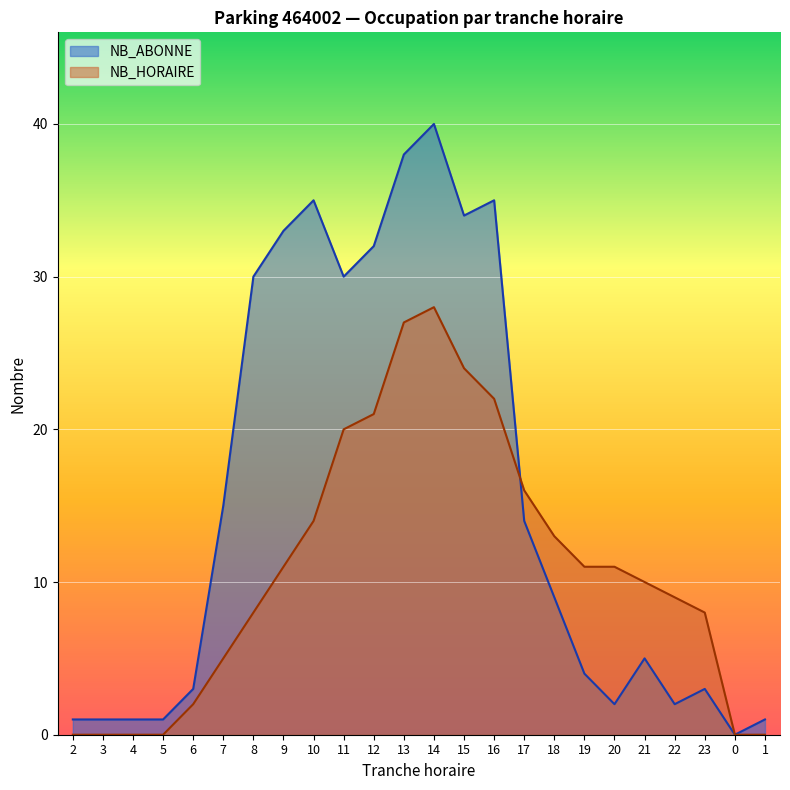

What is the difference between the maximum and minimum values in the NB_ABONNE series?

40